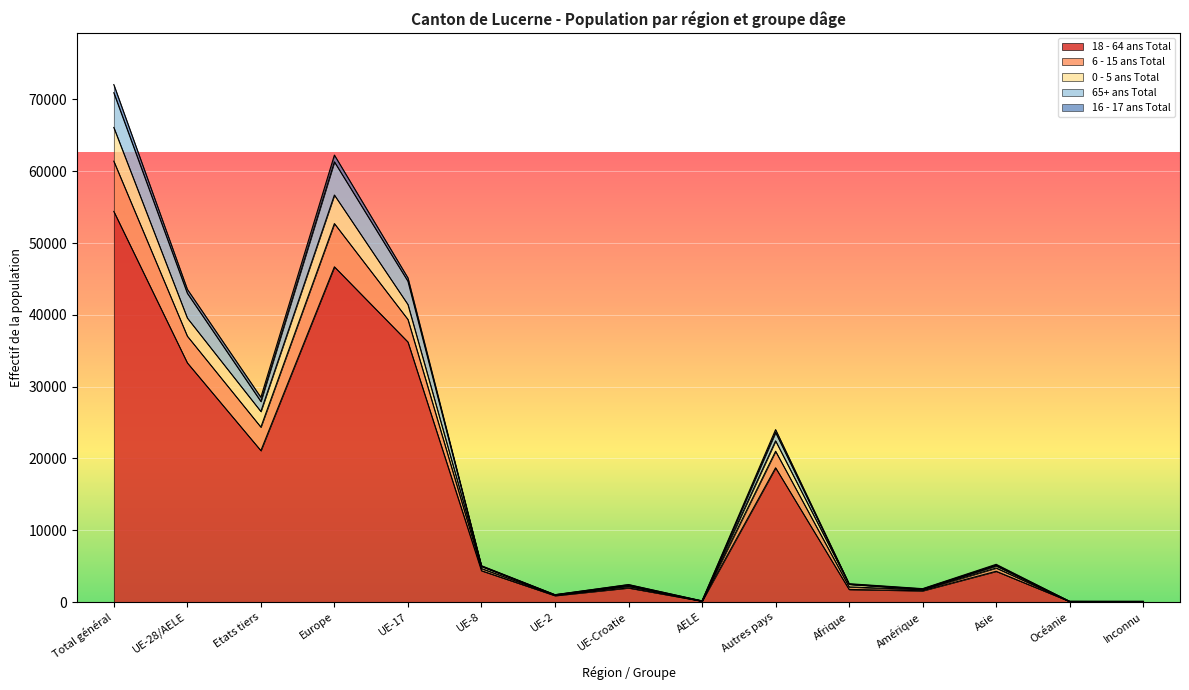

What is the label of the 10th point from the right?

UE-8